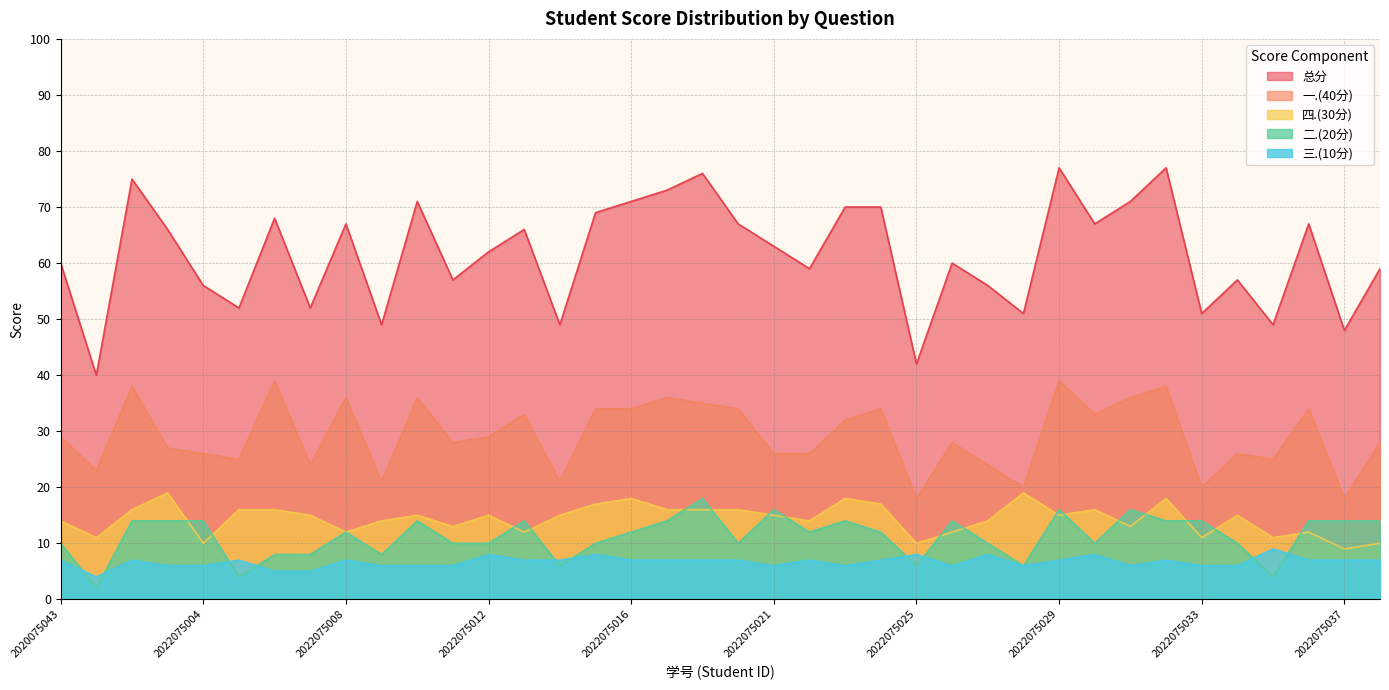

How many lines are shown in the chart?

5